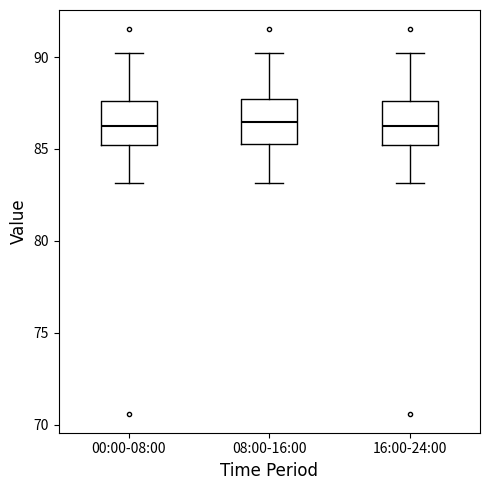

Reading left to right, read every box against the y-axis: the position of its median line, the range the box covers, and the ends of its whiskers. The values are not printed on the chart, so give them approximately, as read against the axis.

00:00-08:00: median 86.5, box 85.0 to 87.5, whiskers 83.0 to 90.0
08:00-16:00: median 86.5, box 85.5 to 87.5, whiskers 83.0 to 90.0
16:00-24:00: median 86.5, box 85.0 to 87.5, whiskers 83.0 to 90.0